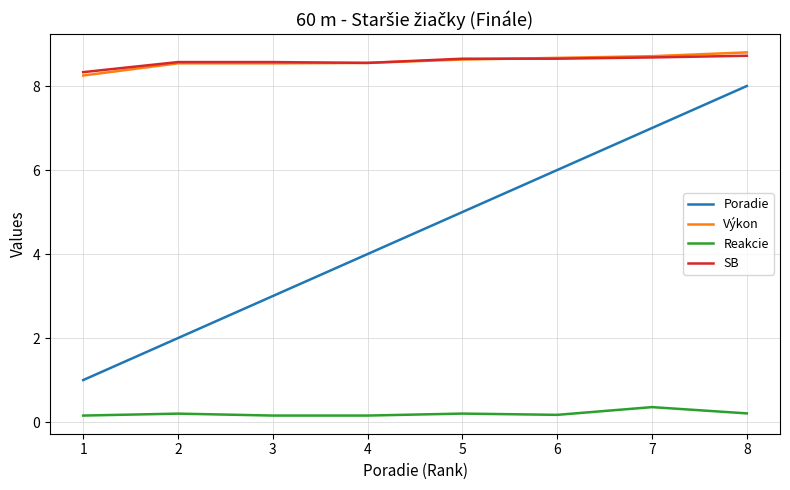

What is the highest value of the Výkon series?

8.8